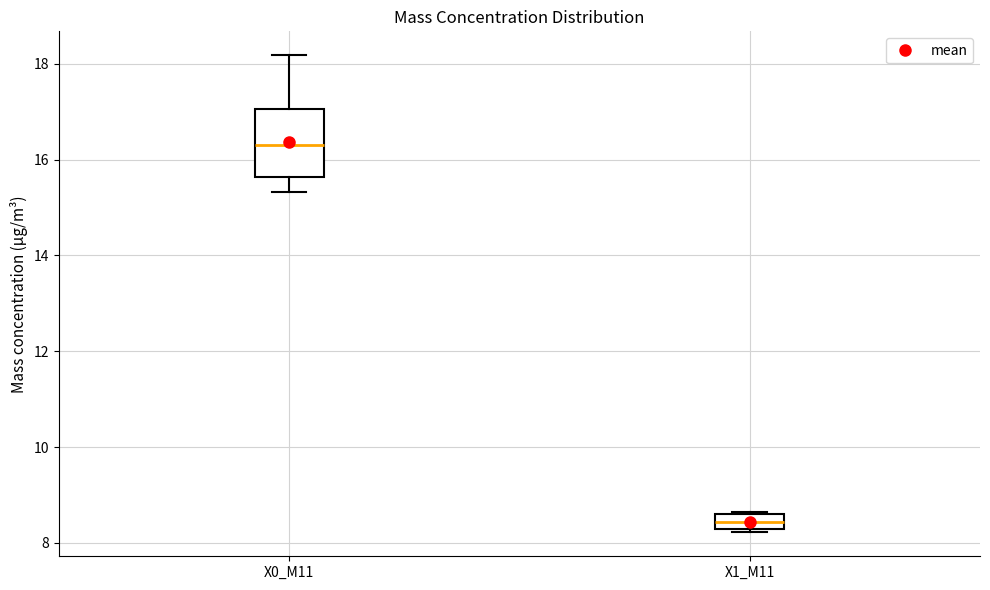

Reading left to right, transcribe this box plot: for each box, give where its median line is, the range the box spans, and where its two whiskers end, as read against the y-axis. The values are not printed on the chart, so give them approximately, as read against the axis.

X0_M11: median 16.4, box 15.6 to 17.0, whiskers 15.4 to 18.2
X1_M11: median 8.4 (inside the box), box 8.4 to 8.6, whiskers 8.2 to 8.6